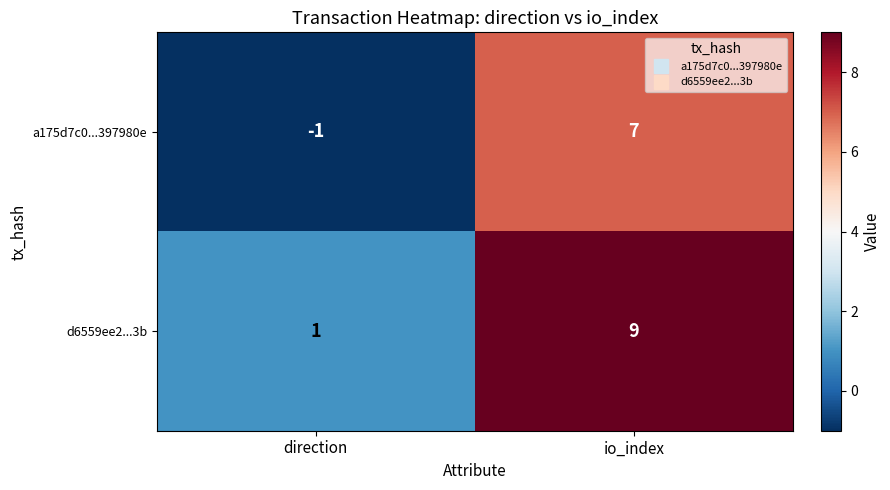

What is the greatest value displayed?

9